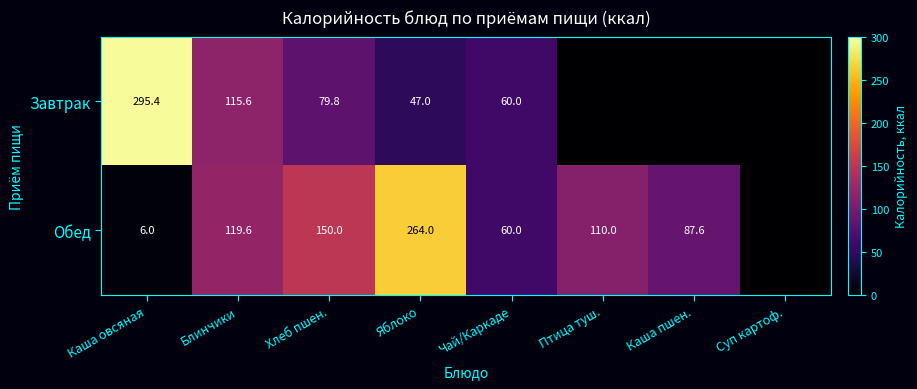

What is the sum of all Завтрак values?

597.9